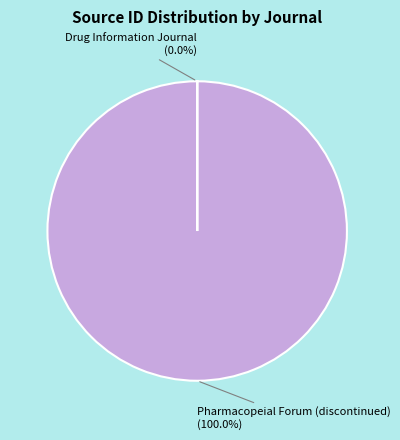

Do Pharmacopeial Forum (discontinued) and Drug Information Journal together represent more than half of the pie?

Yes